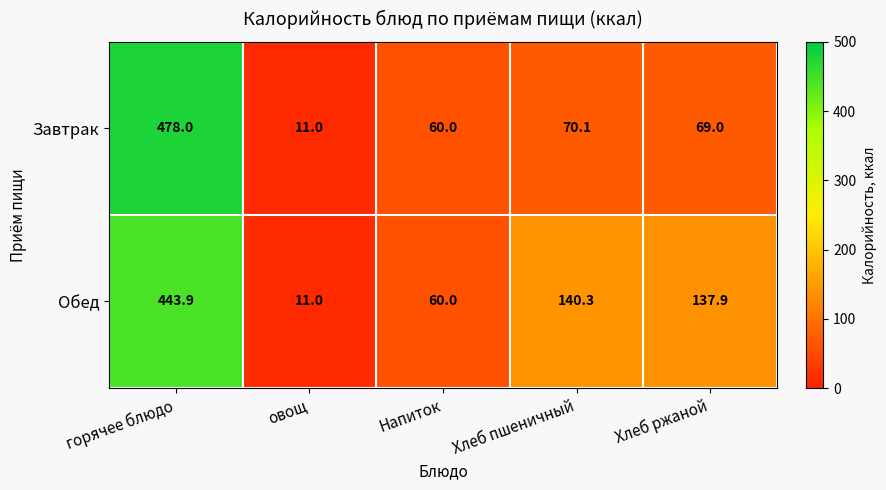

Which series has the widest spread of values?

Завтрак